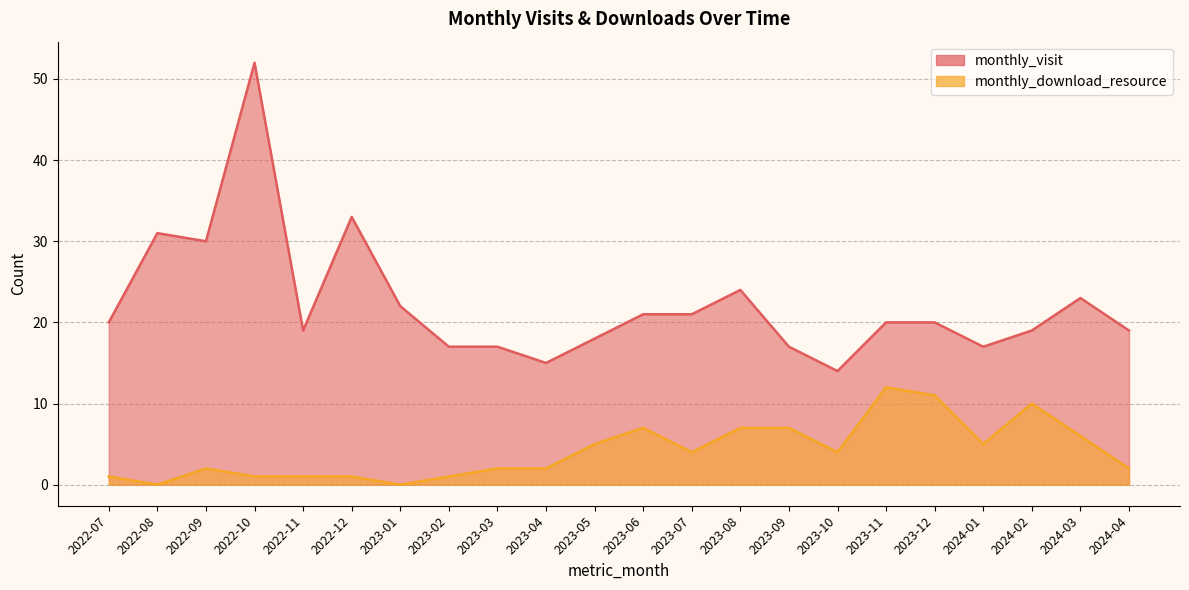

What is the label of the 19th point from the left?

2024-01